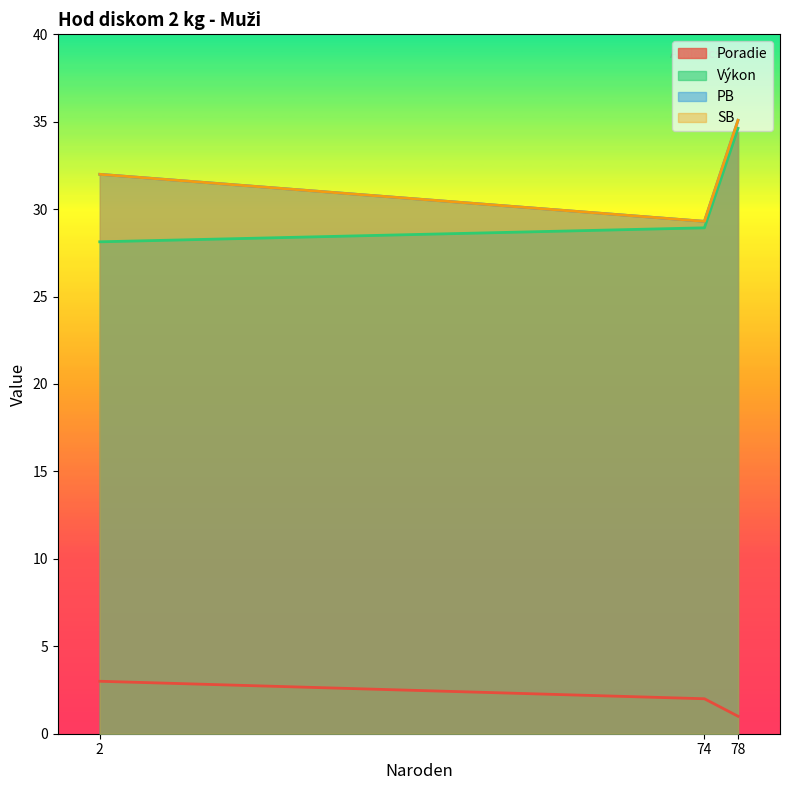

Between 78 and 74, which series saw the biggest shift?

PB